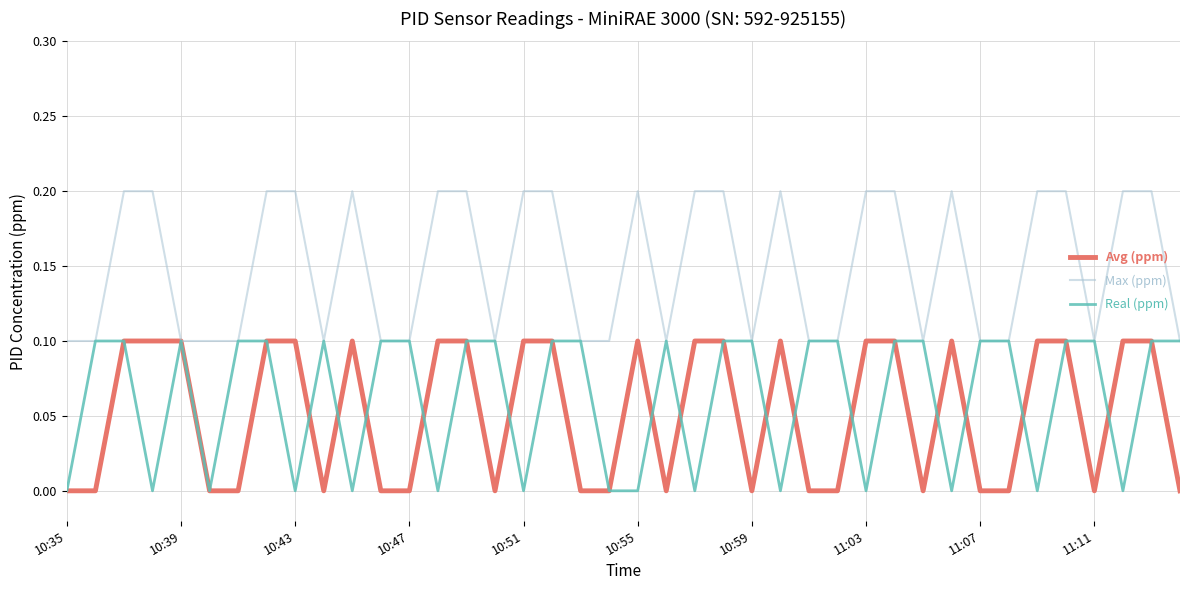

Which series has the largest total across all categories?

Max (ppm)